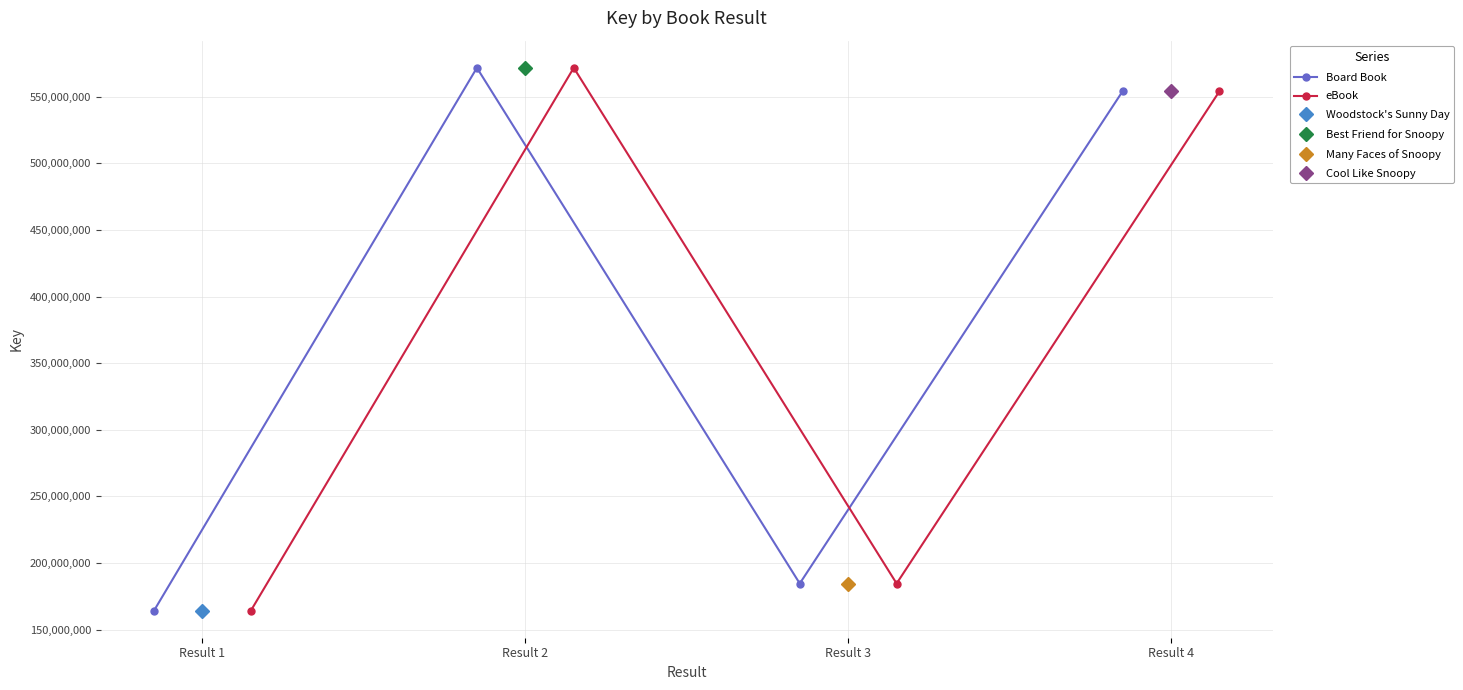

How many interior local peaks does the Board Book series have?

1